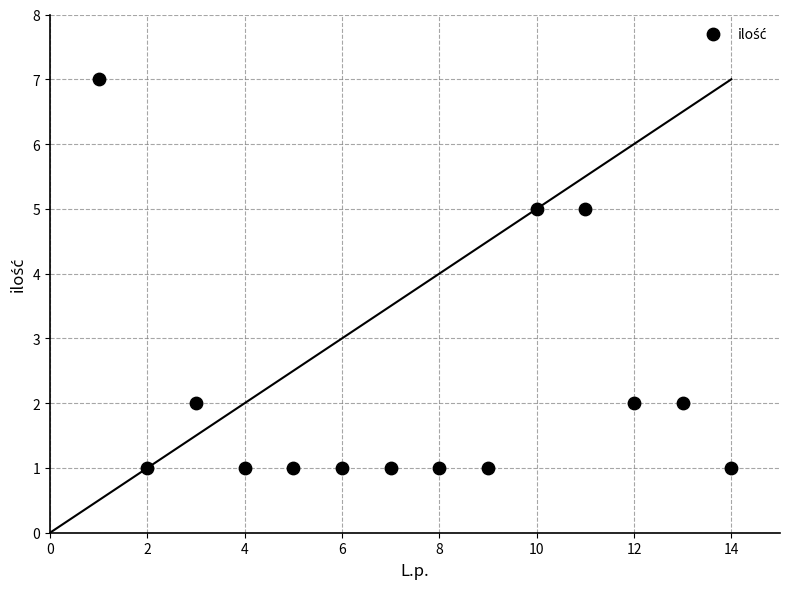

What is the range of Y values (max minus min)?

6